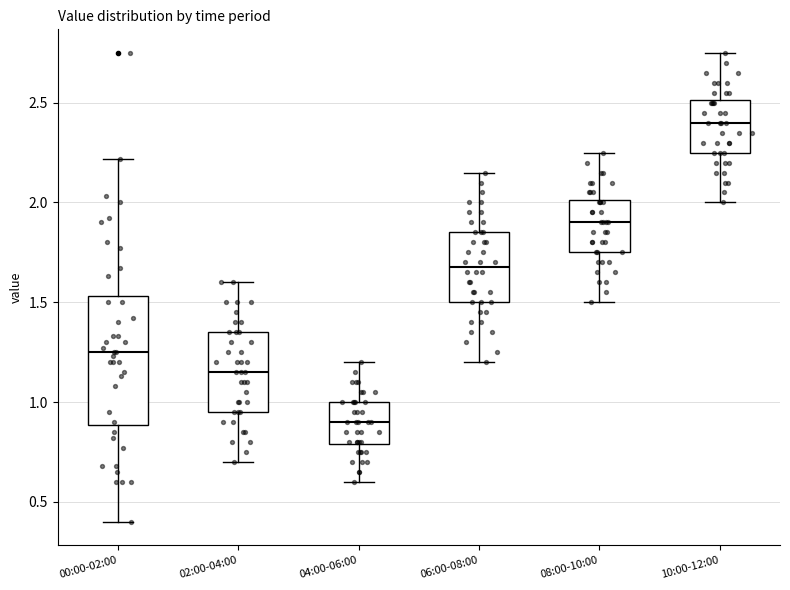

Comparing the boxes themselves (not the whiskers), which one is the tallest?

00:00-02:00